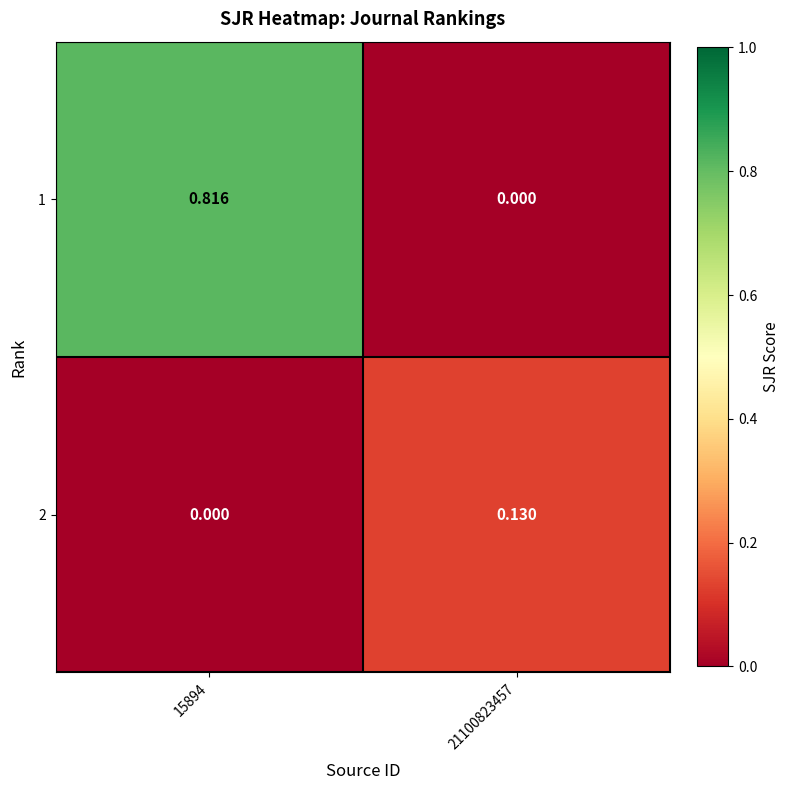

Is the value of 2 at 21100823457 greater than the value of 1 at 21100823457?

Yes